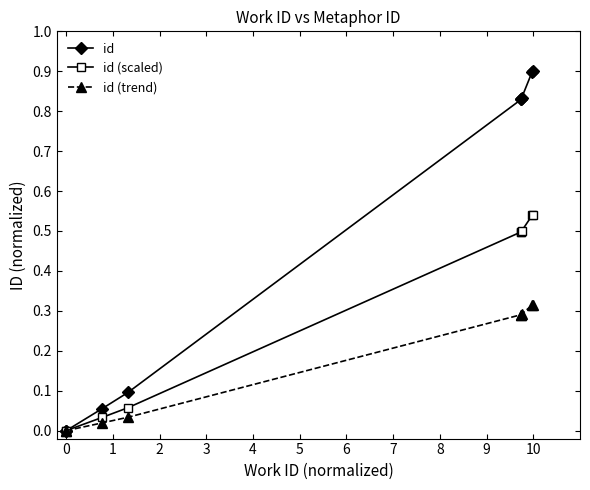

List the series in order of their peak value, highest first.

id, id (scaled), id (trend)